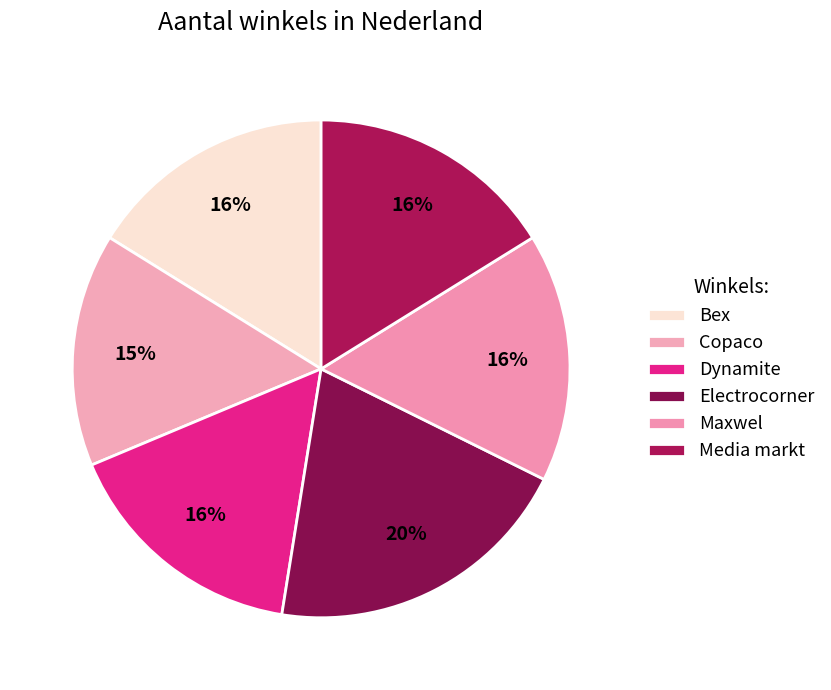

The Maxwel slice represents 16% of the pie. True or false?

True